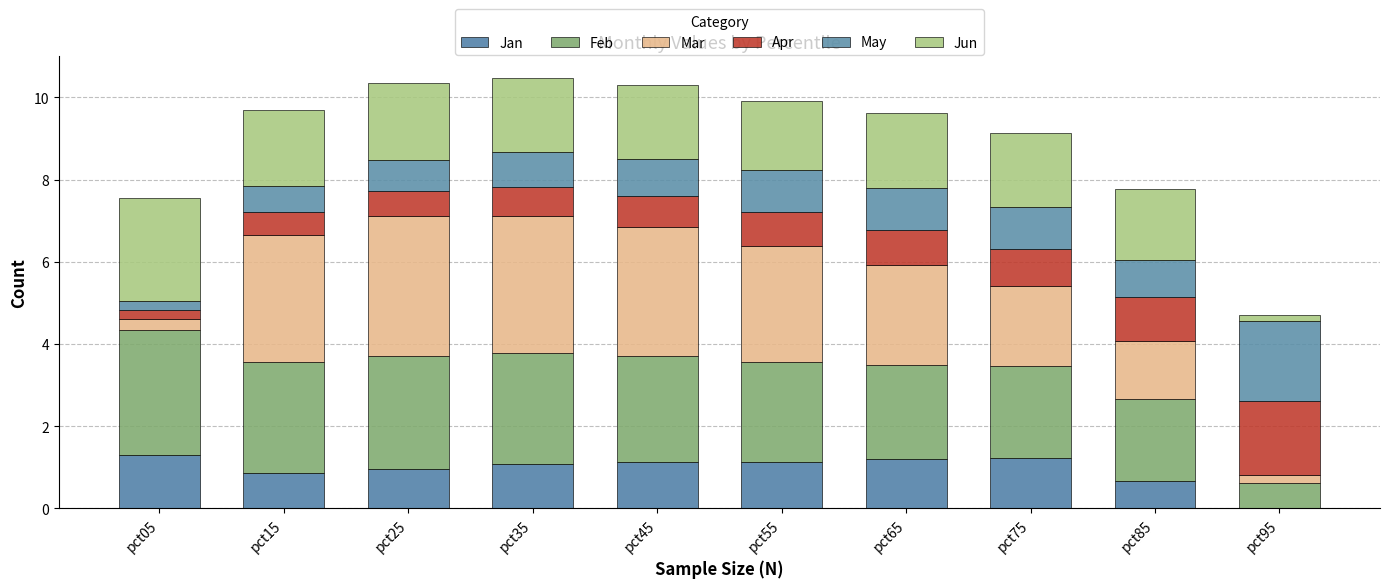

Are the bars horizontal?

No